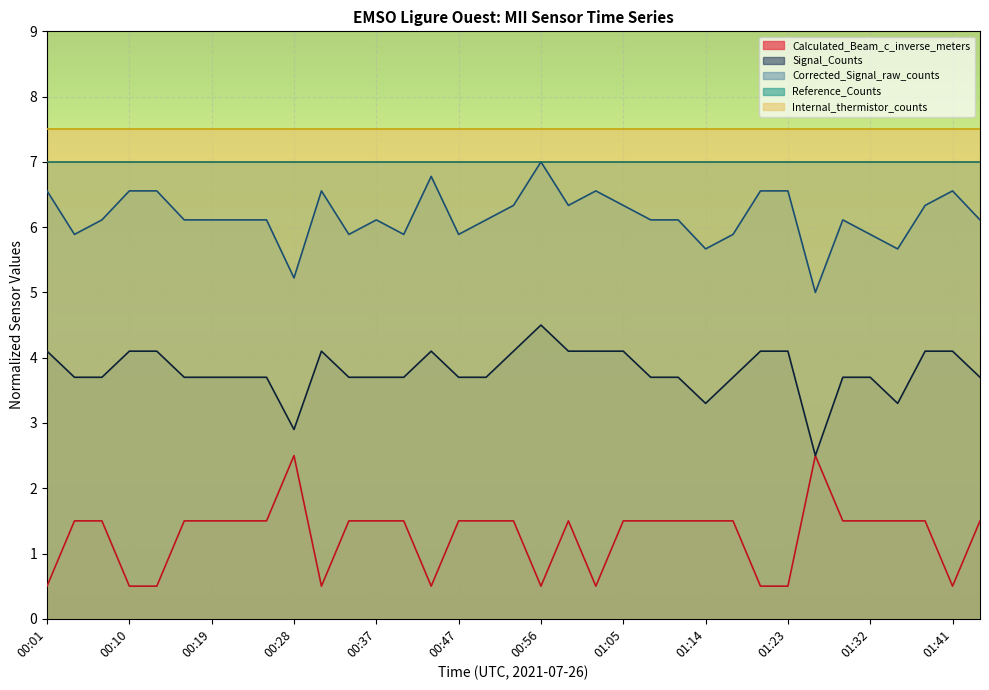

Is the value of Corrected_Signal_raw_counts at 00:31 greater than the value of Signal_Counts at 01:29?

Yes